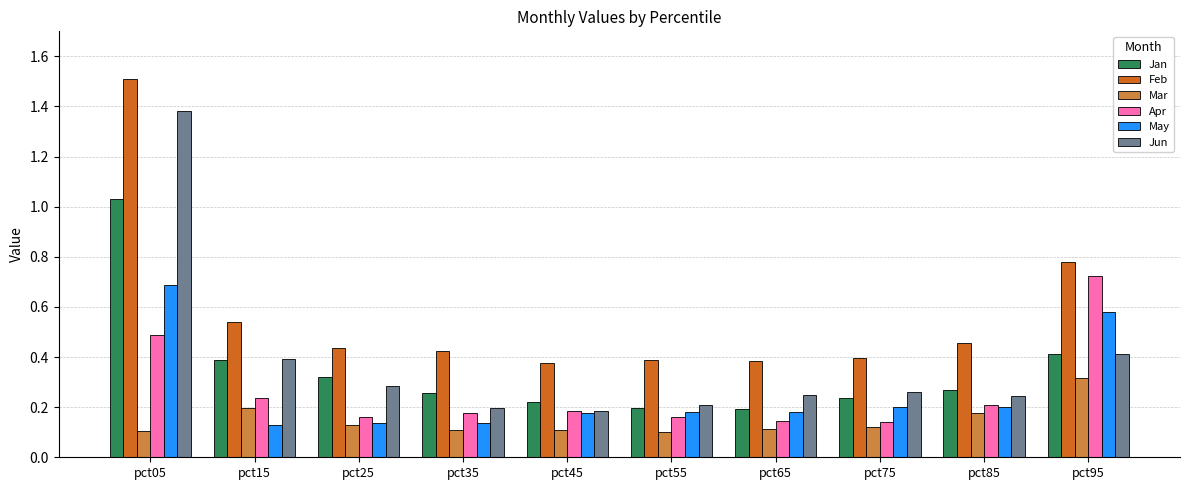

At which category is the sum across all series the highest?

pct05